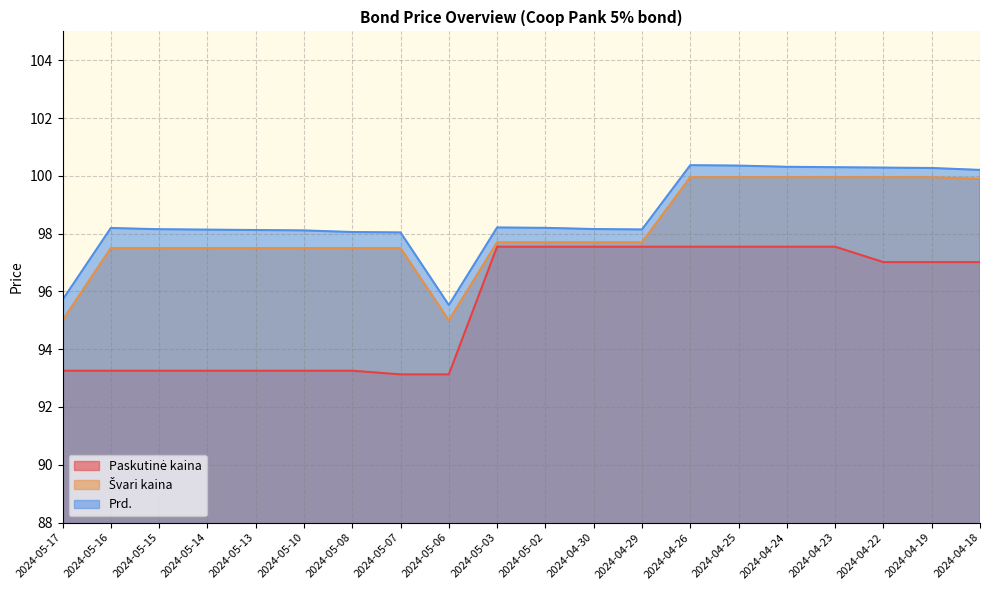

At 2024-04-18, list the series in order from smallest to largest.

Paskutinė kaina, Švari kaina, Prd.